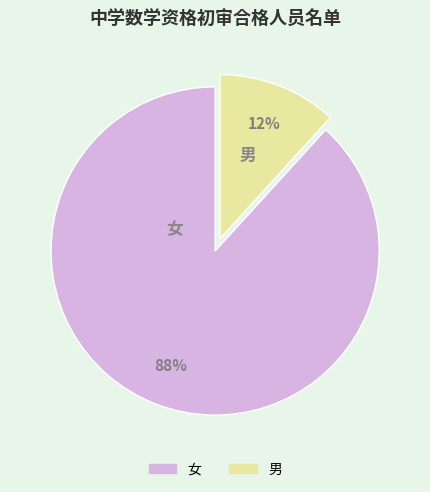

Is it true that 女 is 88% of the pie?

True